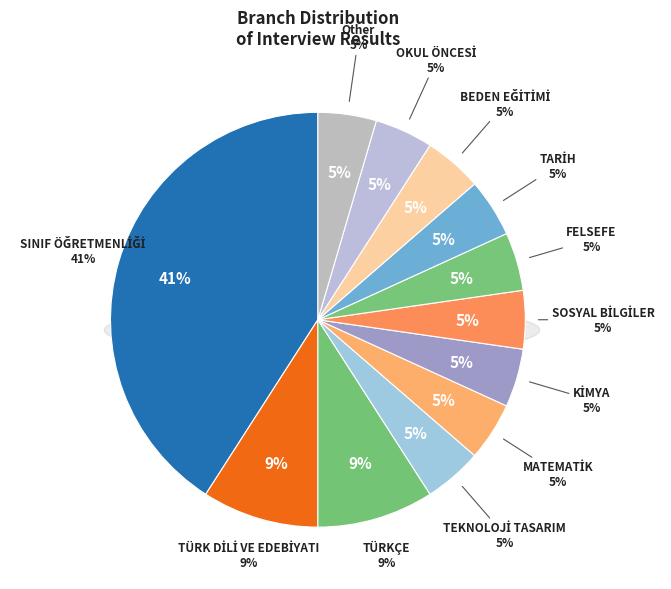

What is the ratio of the value at TÜRKÇE to the value at OKUL ÖNCESİ?

2.0